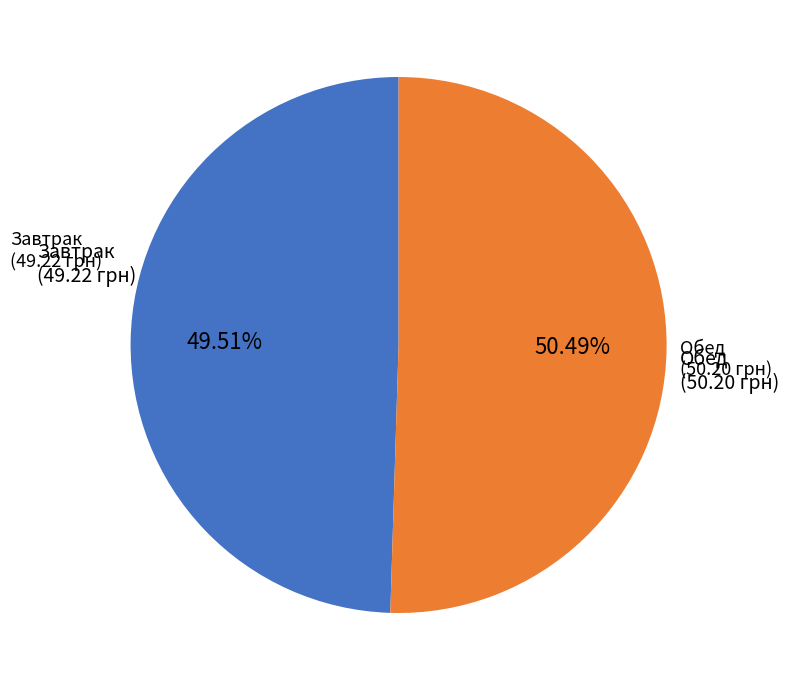

Is there a majority slice in this chart?

Yes